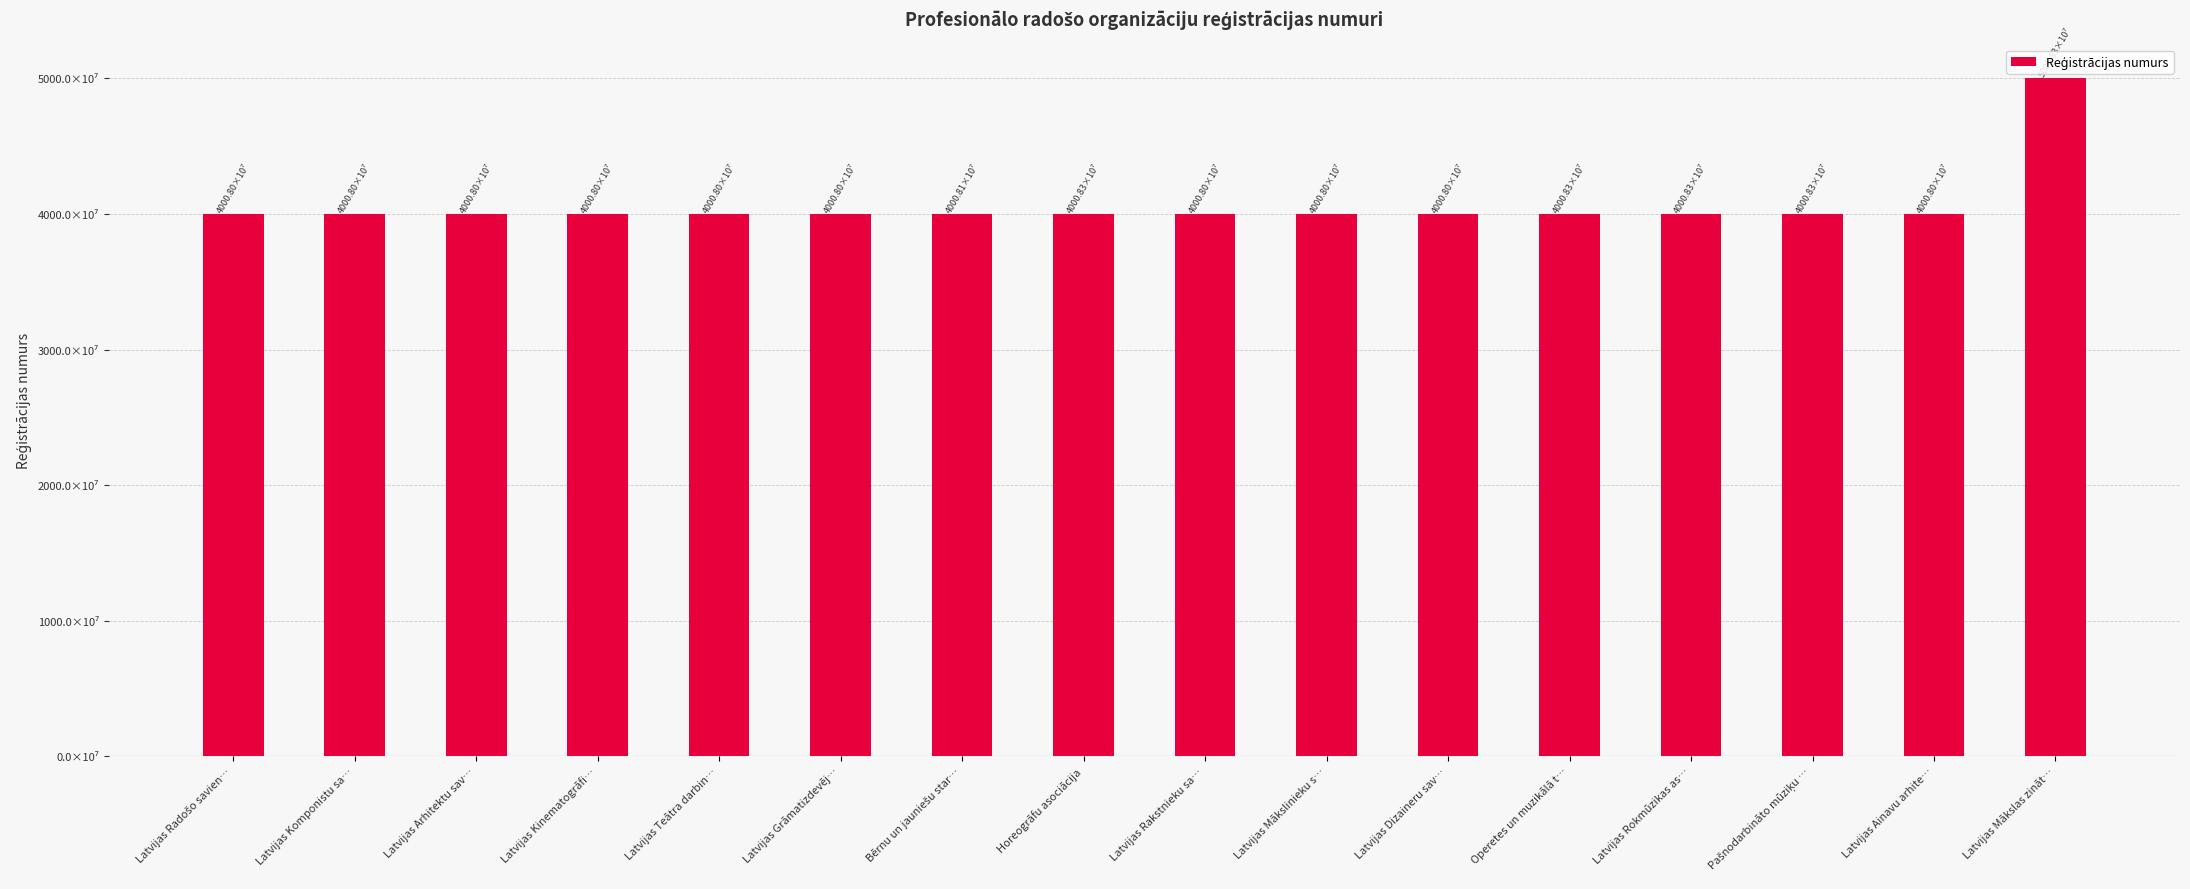

What is the difference between the values at Latvijas Kinematogrāfi… and Latvijas Mākslinieku s…?

3172